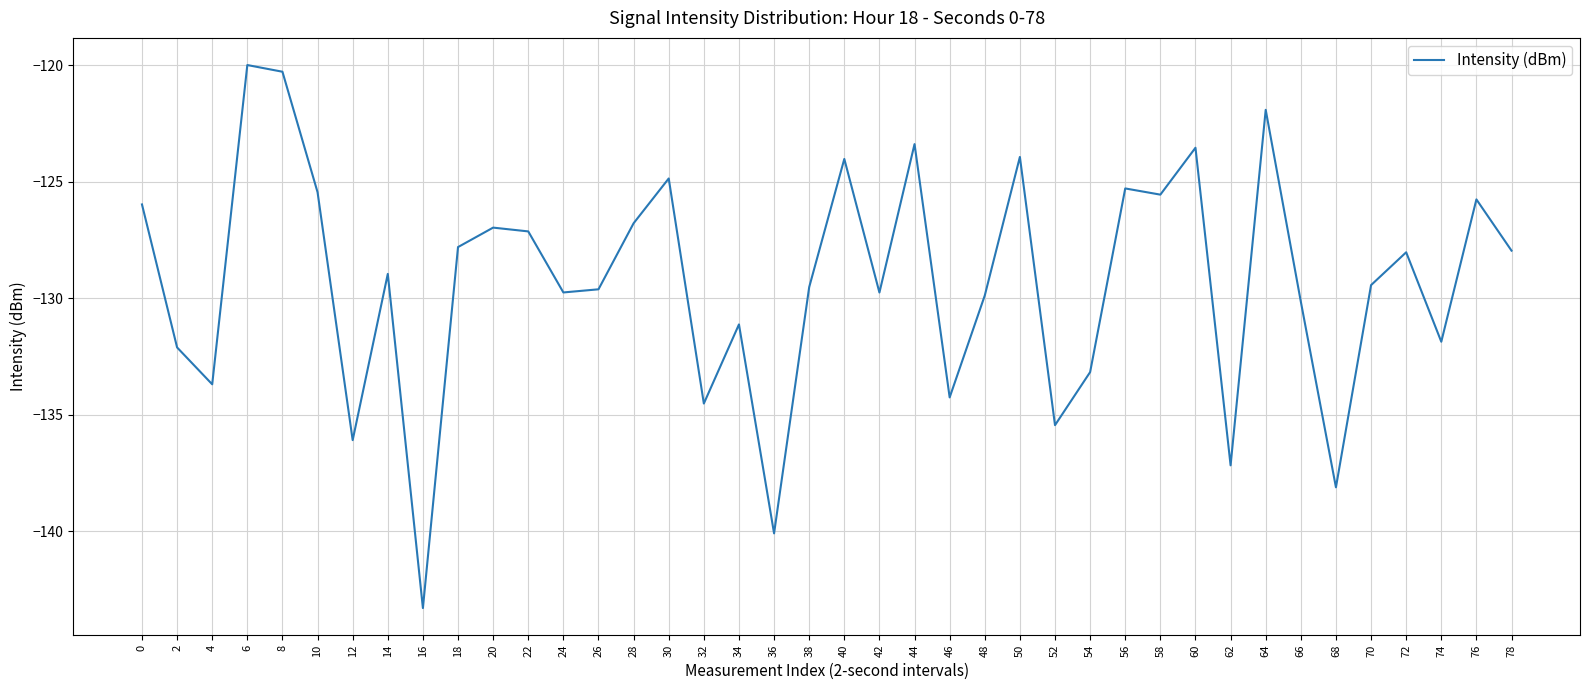

Where is the first local maximum?

6